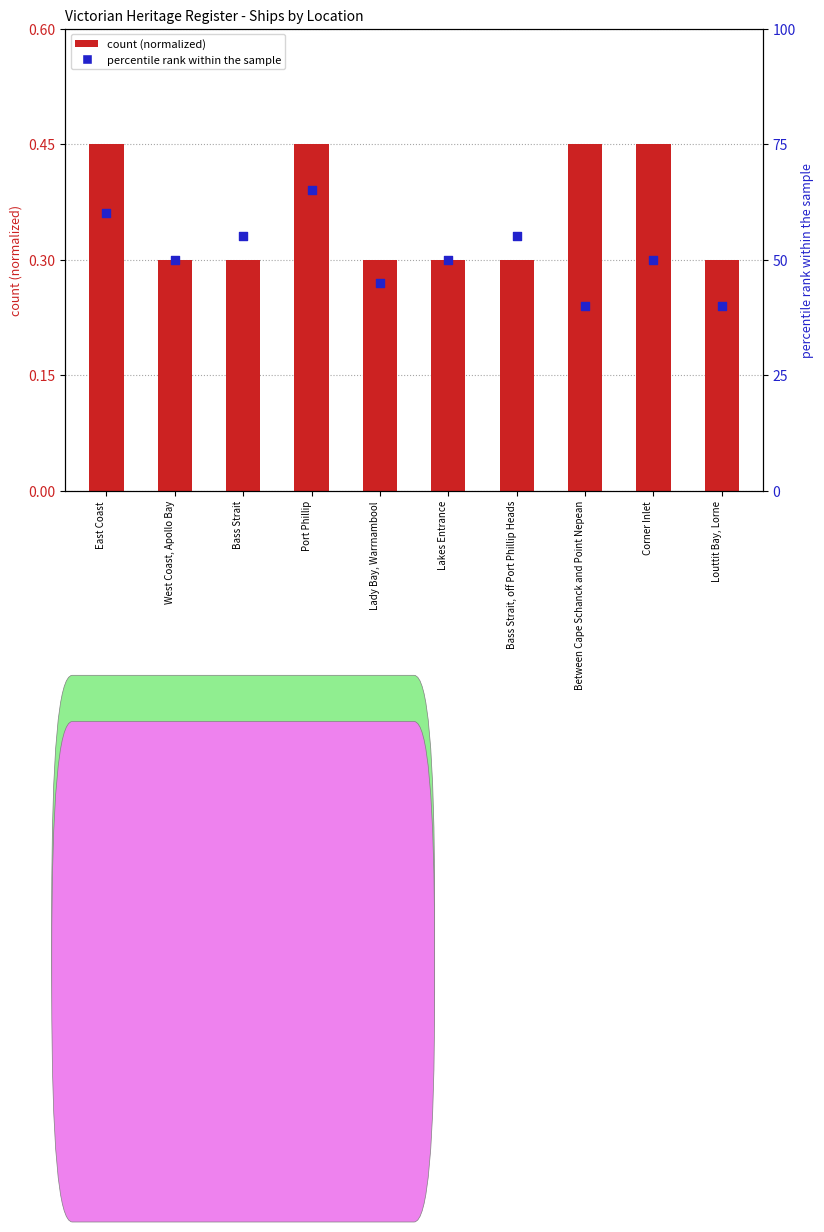

What is the total value across all series at Corner Inlet?

50.5